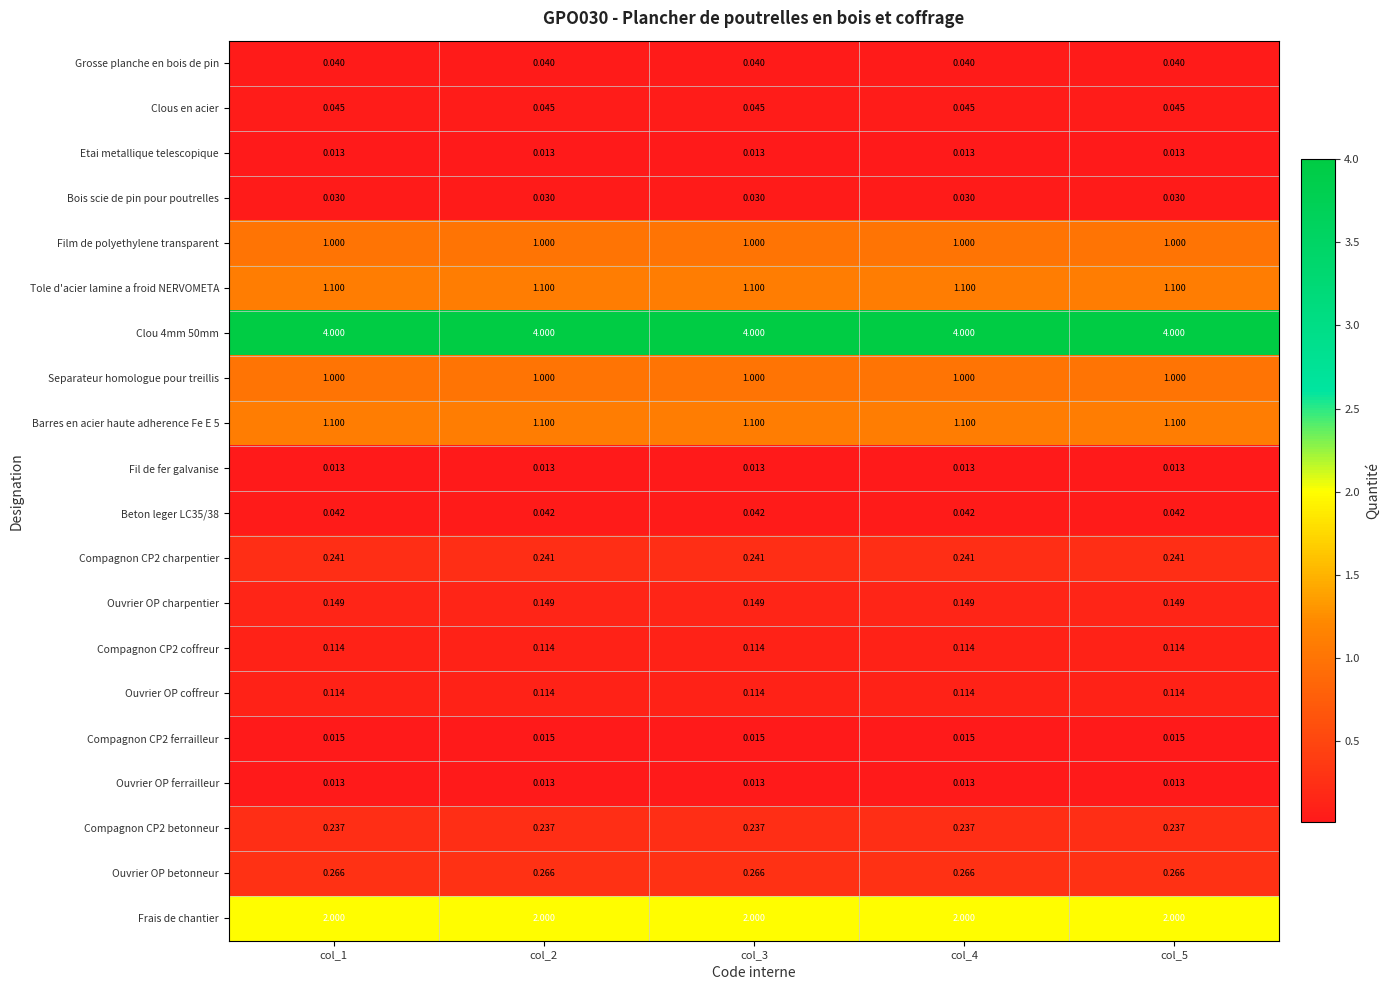

Is the value of Compagnon CP2 ferrailleur at col_1 greater than the value of Frais de chantier at col_4?

No